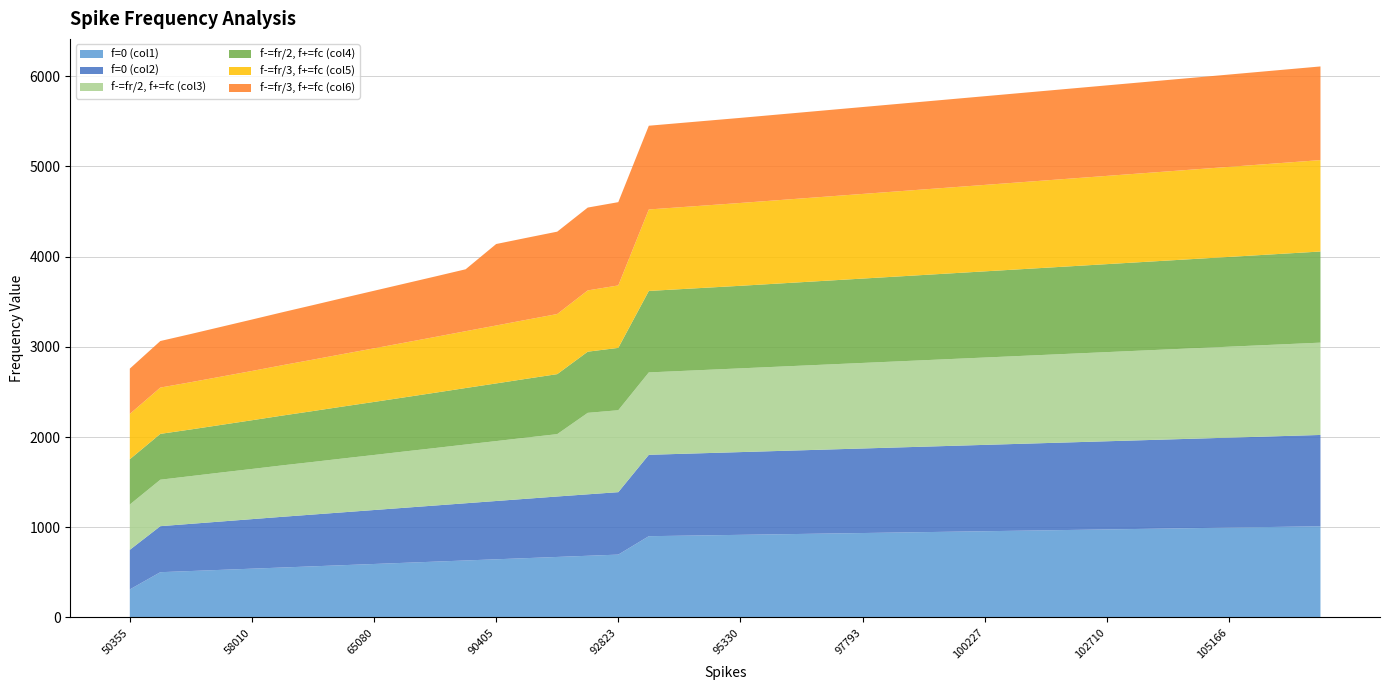

Reading right to left, transcribe all the data shown in this chart.

f=0 (col1): 107032=1011	106415=1006	105788=1001	105166=996	104582=991	103943=986	103341=981	102710=976	102086=971	101468=966	100855=961	100227=956	99599=951	98967=946	98384=941	97793=936	97166=931	96550=926	95933=921	95330=916	94693=911	94067=906	93455=901	92823=697	92202=684	91569=671	90946=658	90405=645	90137=632	68460=619	66766=606	65080=593	63367=580	61580=567	59802=554	58010=541	56222=528	54191=515	52103=502	50355=311
f=0 (col2): 107032=1012	106415=1007	105788=1002	105166=997	104582=992	103943=987	103341=982	102710=977	102086=972	101468=967	100855=962	100227=957	99599=952	98967=947	98384=942	97793=937	97166=932	96550=927	95933=922	95330=917	94693=912	94067=907	93455=902	92823=692	92202=681	91569=670	90946=658	90405=646	90137=634	68460=622	66766=610	65080=598	63367=586	61580=574	59802=562	58010=549	56222=536	54191=523	52103=510	50355=439
f-=fr/2, f+=fc (col3): 107032=1023	106415=1018	105788=1013	105166=1008	104582=1003	103943=998	103341=993	102710=988	102086=983	101468=978	100855=973	100227=968	99599=963	98967=958	98384=953	97793=948	97166=943	96550=938	95933=933	95330=928	94693=923	94067=918	93455=913	92823=908	92202=903	91569=691	90946=678	90405=664	90137=651	68460=637	66766=624	65080=610	63367=597	61580=583	59802=570	58010=556	56222=543	54191=529	52103=515	50355=502
f-=fr/2, f+=fc (col4): 107032=1010	106415=1005	105788=1000	105166=995	104582=990	103943=985	103341=980	102710=975	102086=970	101468=965	100855=960	100227=955	99599=950	98967=945	98384=940	97793=935	97166=930	96550=925	95933=920	95330=915	94693=911	94067=907	93455=903	92823=691	92202=678	91569=665	90946=652	90405=639	90137=626	68460=613	66766=600	65080=588	63367=576	61580=564	59802=552	58010=540	56222=528	54191=517	52103=508	50355=502
f-=fr/3, f+=fc (col5): 107032=1013	106415=1008	105788=1003	105166=998	104582=993	103943=988	103341=983	102710=978	102086=973	101468=968	100855=963	100227=958	99599=953	98967=948	98384=943	97793=938	97166=933	96550=928	95933=923	95330=918	94693=913	94067=908	93455=903	92823=692	92202=679	91569=666	90946=654	90405=642	90137=630	68460=618	66766=606	65080=594	63367=582	61580=570	59802=558	58010=546	56222=535	54191=524	52103=513	50355=502
f-=fr/3, f+=fc (col6): 107032=1038	106415=1033	105788=1028	105166=1023	104582=1018	103943=1013	103341=1008	102710=1003	102086=998	101468=993	100855=988	100227=983	99599=978	98967=973	98384=968	97793=963	97166=958	96550=953	95933=948	95330=943	94693=938	94067=933	93455=928	92823=923	92202=918	91569=913	90946=908	90405=903	90137=686	68460=670	66766=654	65080=638	63367=621	61580=604	59802=587	58010=570	56222=552	54191=534	52103=516	50355=502